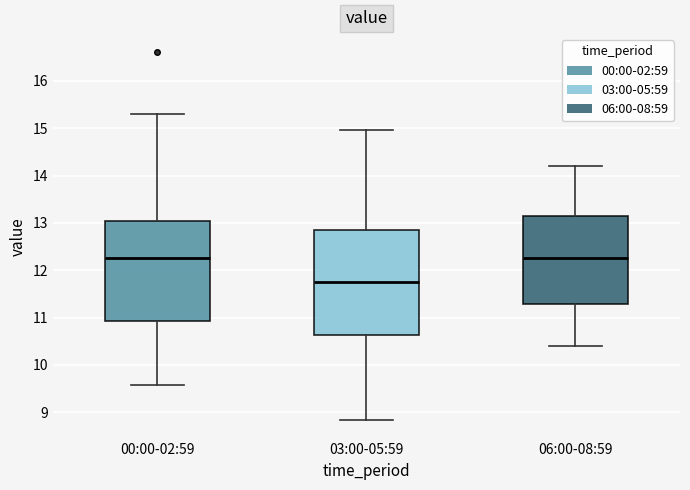

Where does the lower whisker of the box for 03:00-05:59 end on the y-axis? The values are not printed on the chart, so give them approximately, as read against the axis.

8.8